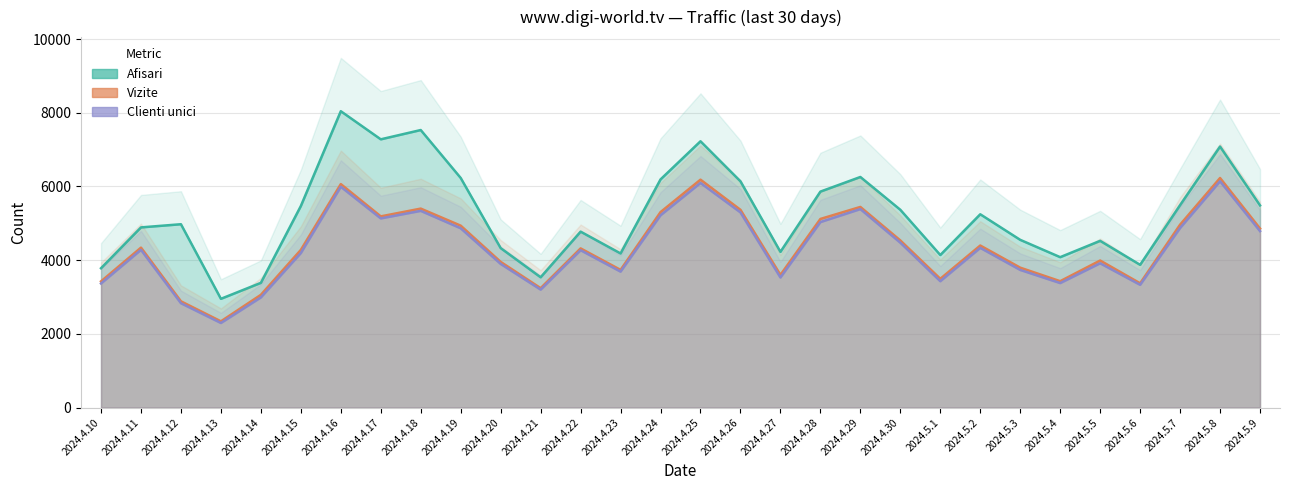

True or false: Clienti unici and Afisari intersect in this chart.

False